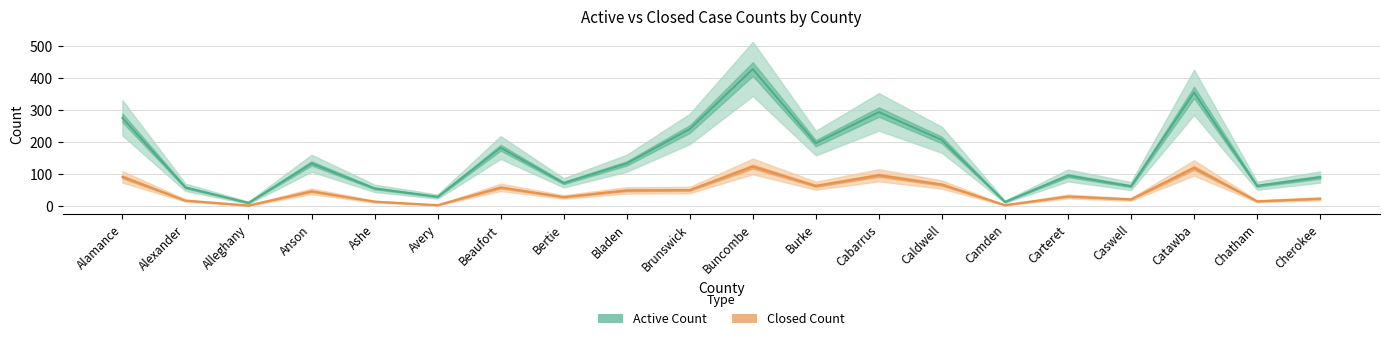

List the series in order of their peak value, highest first.

Active Count, Closed Count